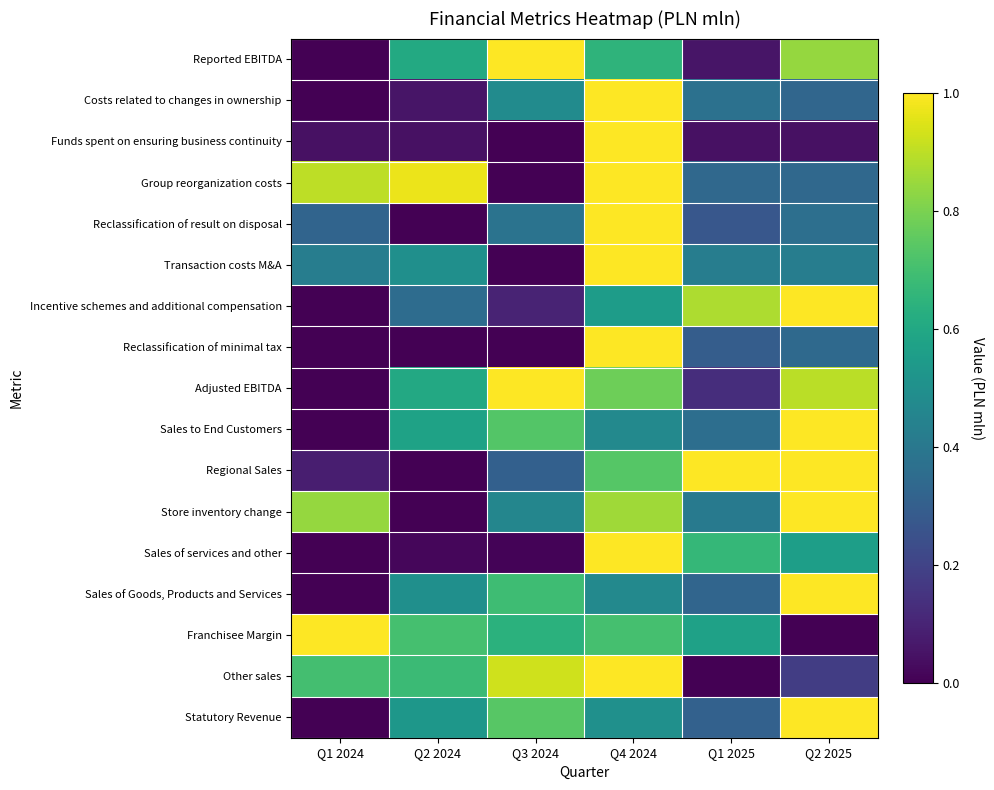

Which category has the lowest value across all series?

Q1 2024